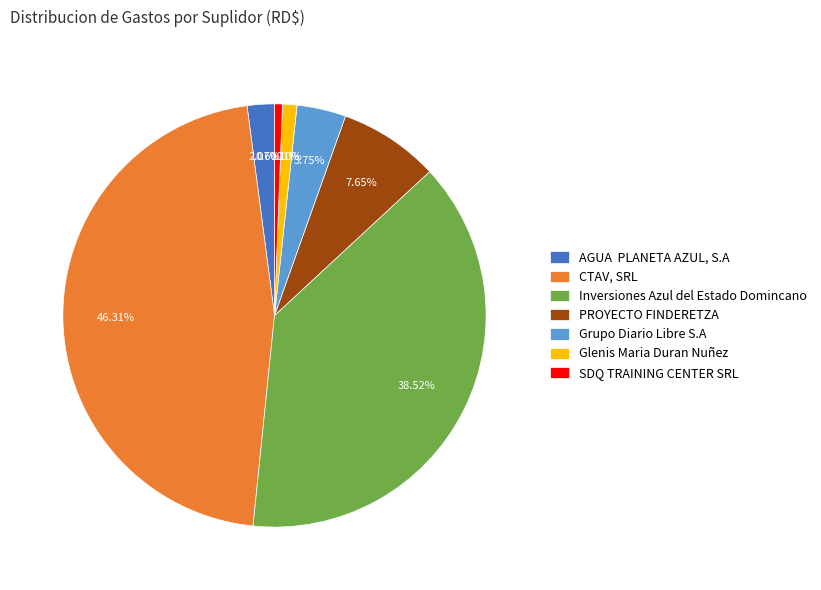

Is Grupo Diario Libre S.A the majority of the pie?

No